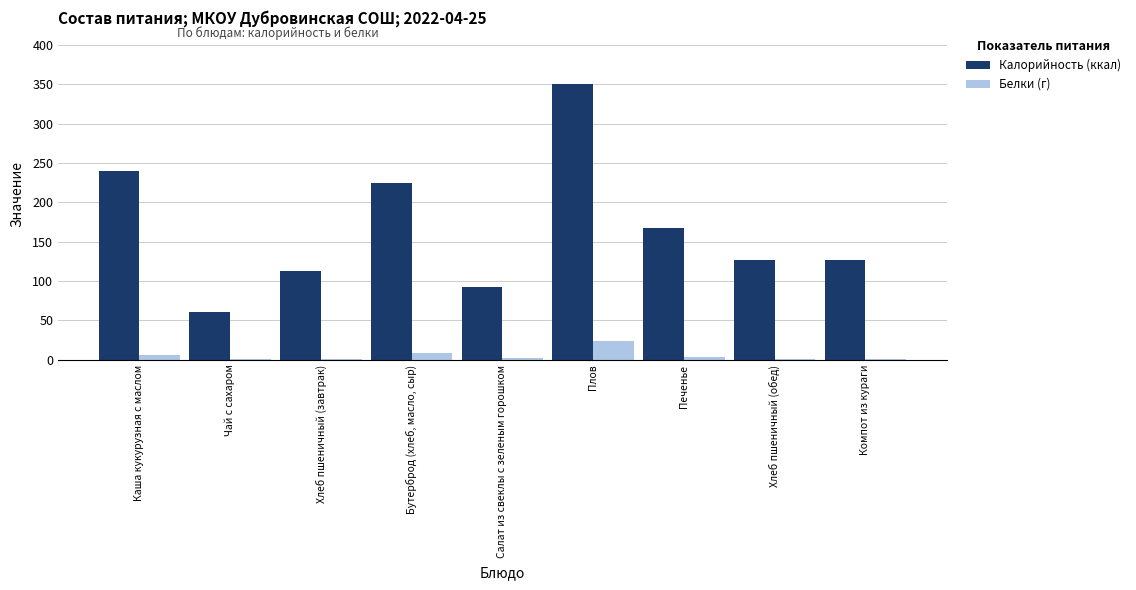

What is the sum of all Калорийность (ккал) values?

1498.9